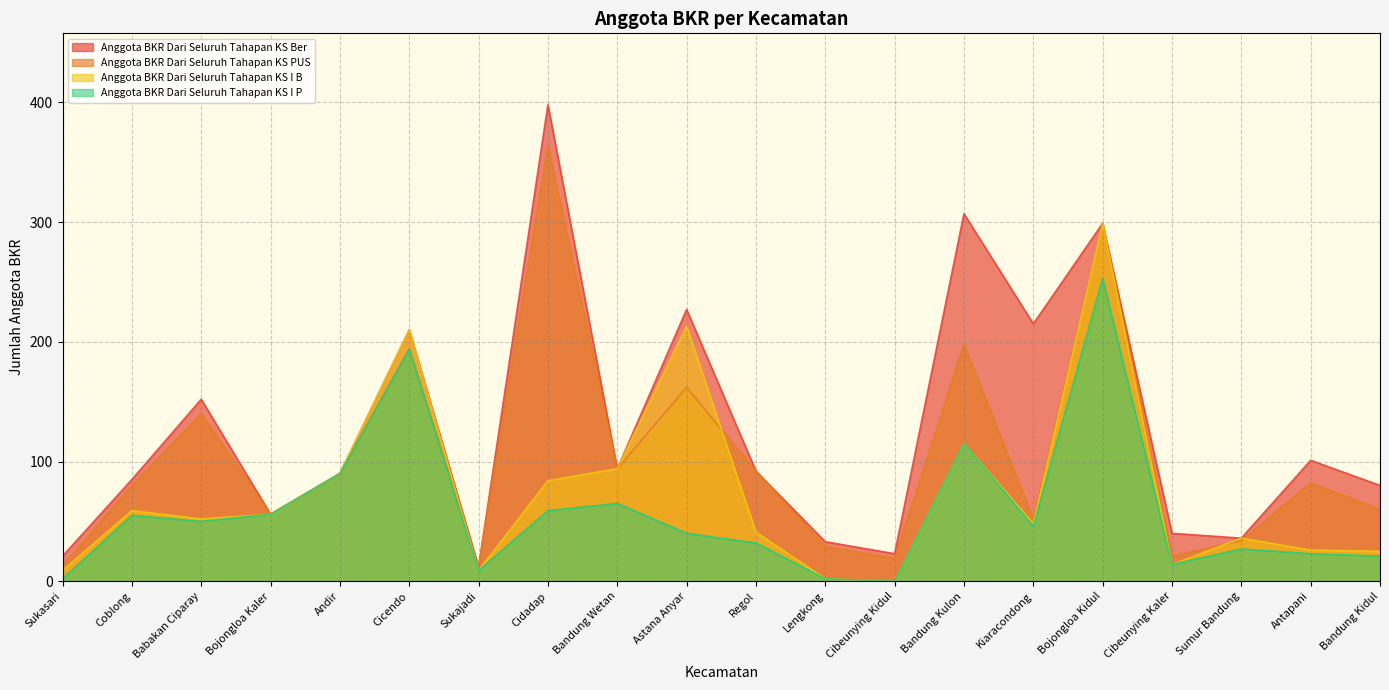

What is the minimum value for Anggota BKR Dari Seluruh Tahapan KS Ber?

12